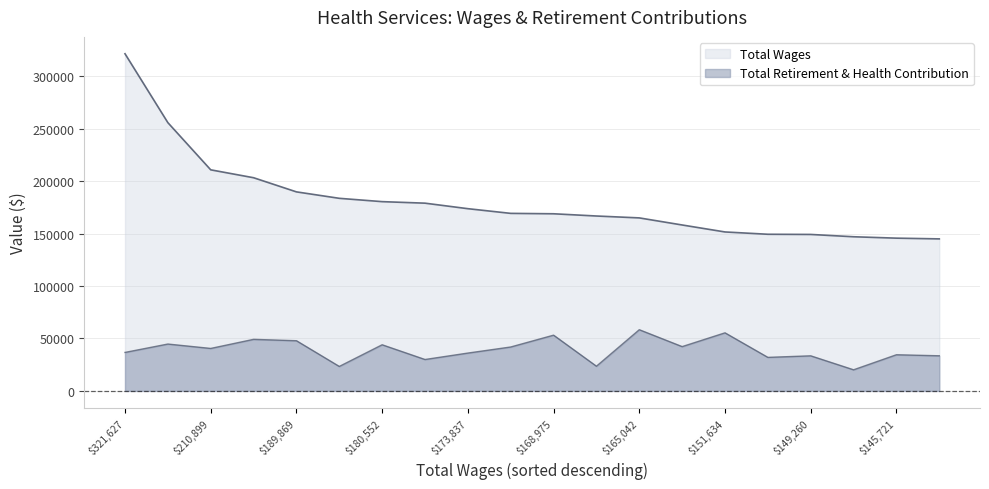

At how many categories does at least one series exceed 114388?

20